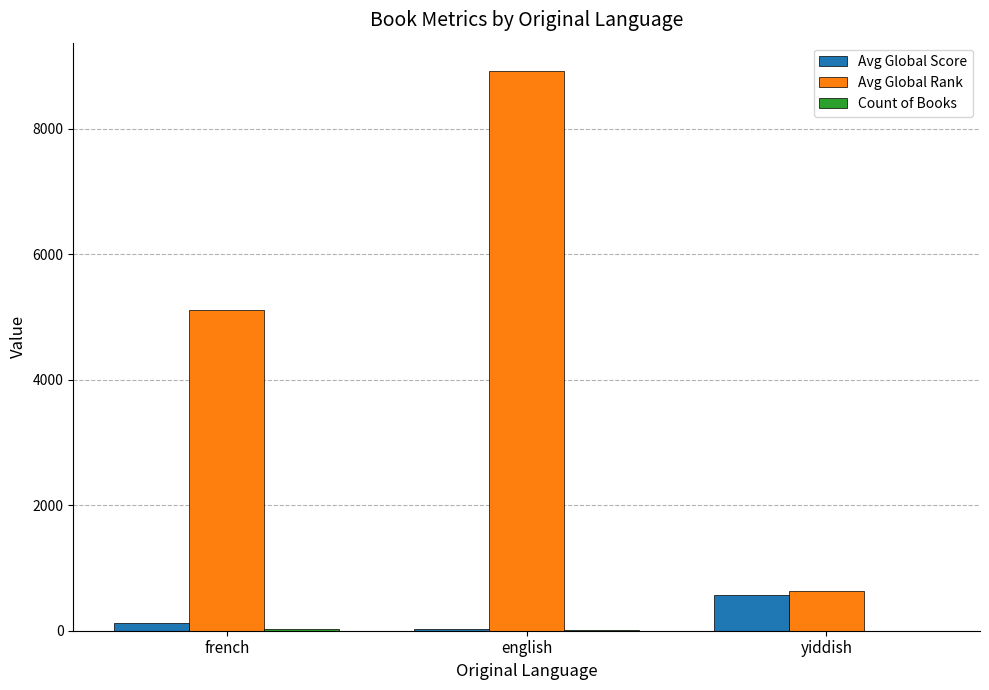

What is the greatest value displayed?

8922.5